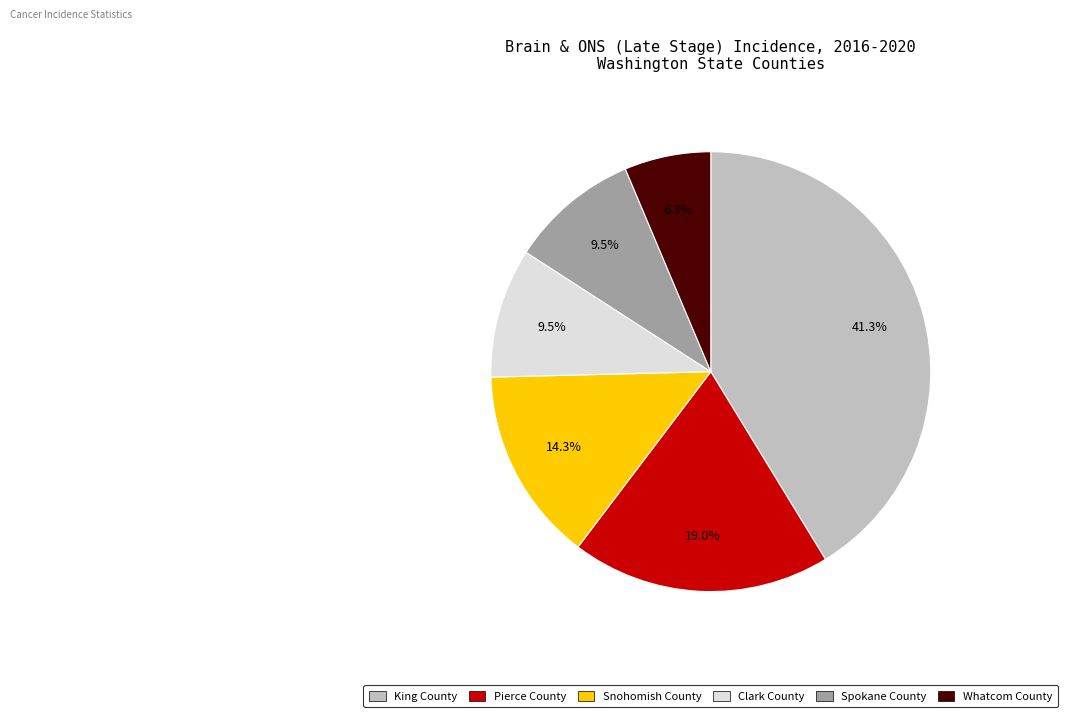

Which has a higher value, King County or Pierce County?

King County